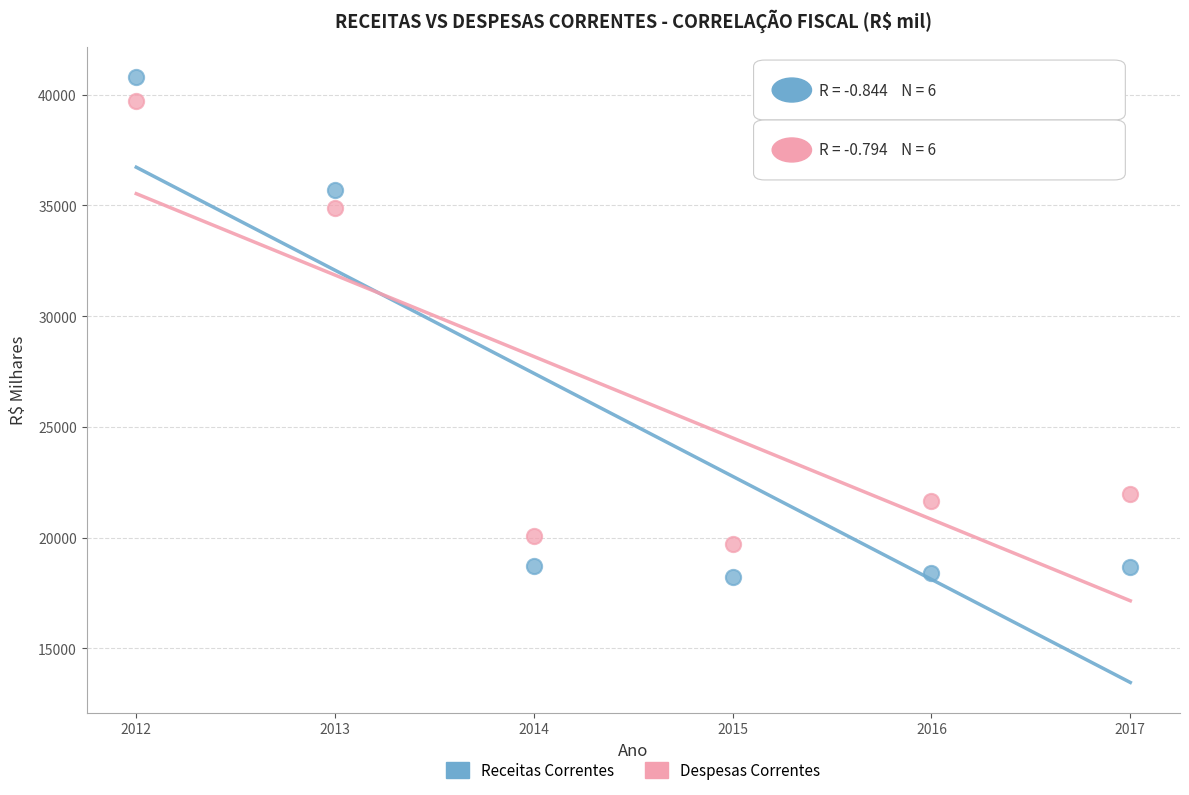

Which series has the largest Y range (max minus min)?

Receitas Correntes